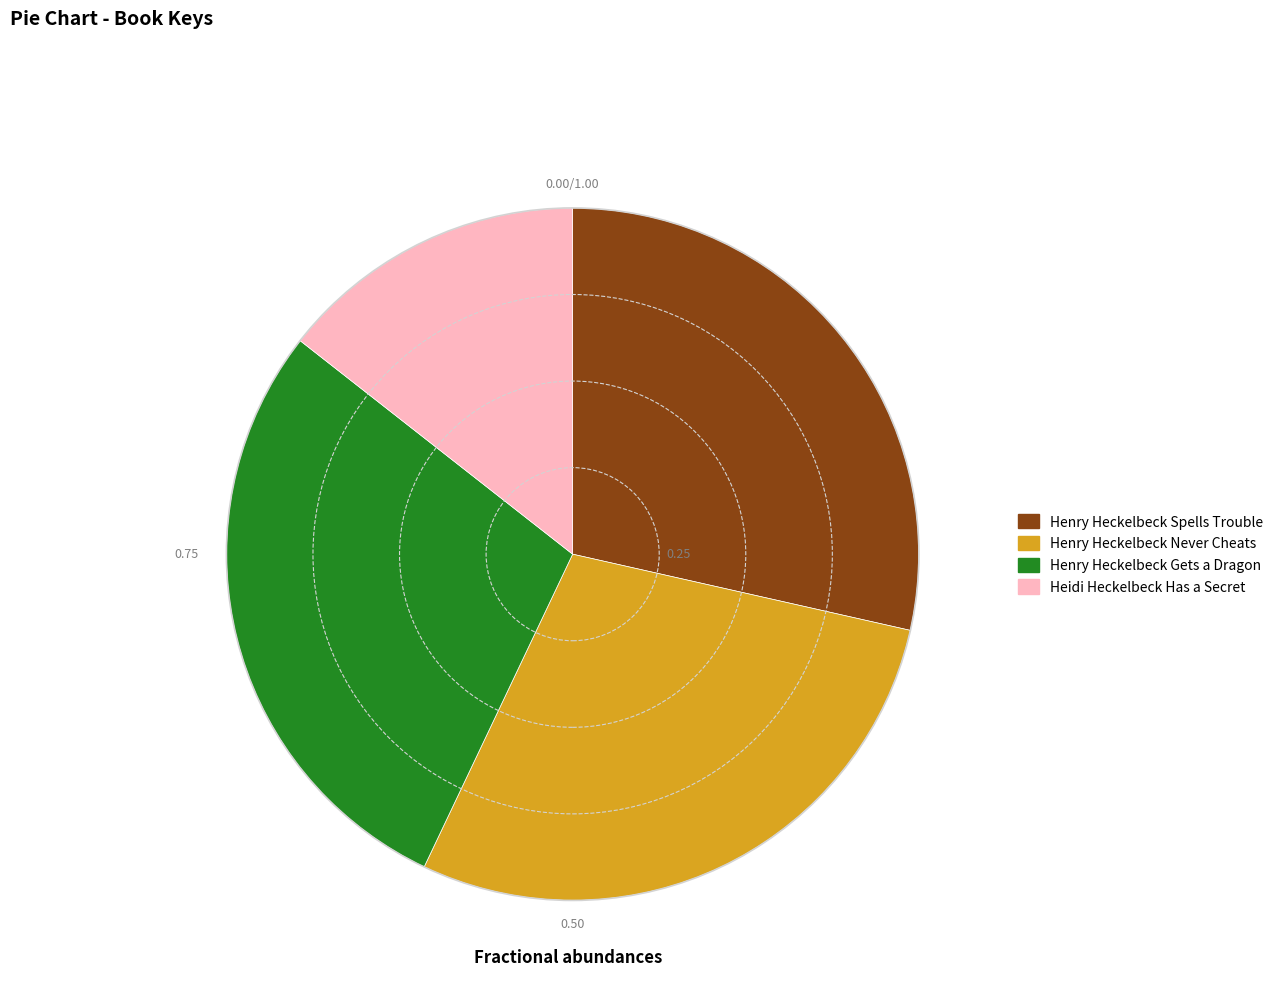

Which has a higher value, Henry Heckelbeck Spells Trouble or Heidi Heckelbeck Has a Secret?

Henry Heckelbeck Spells Trouble